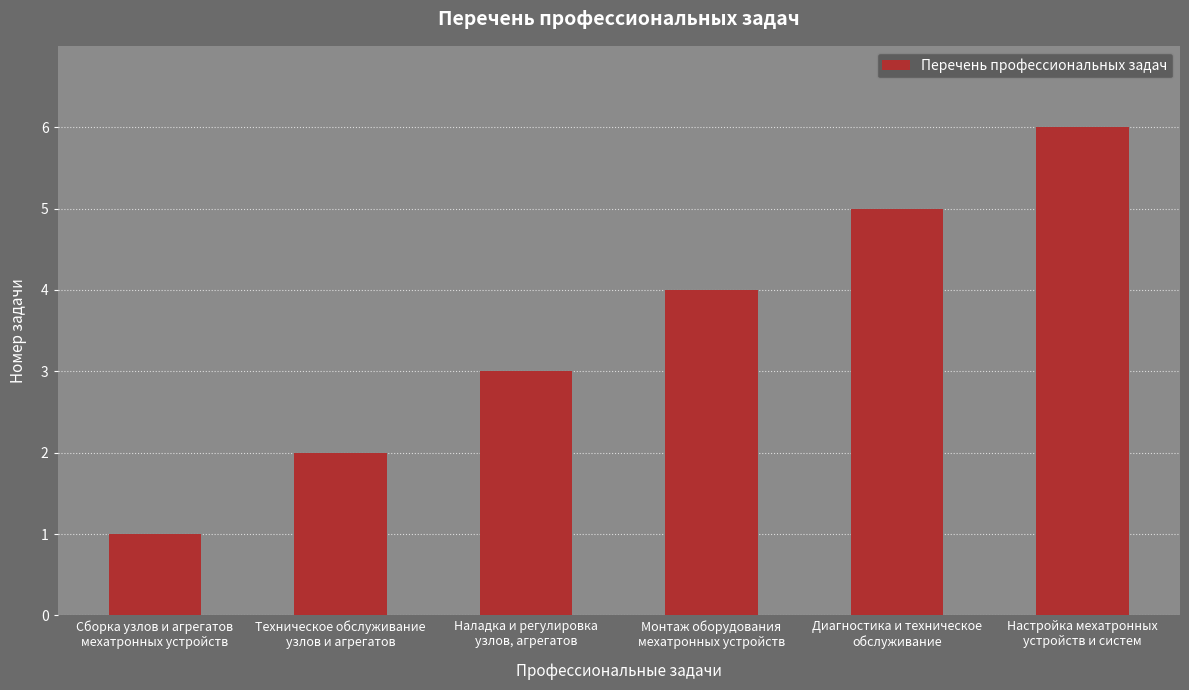

What is the sum of all values?

21